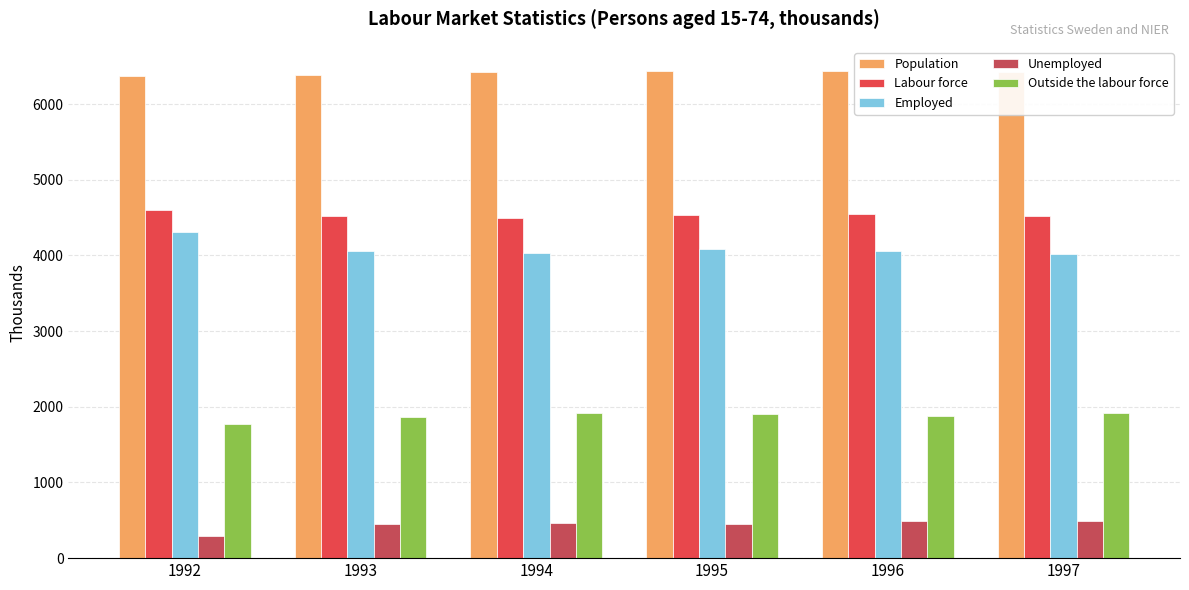

How many values in the Employed series are below 4063?

3